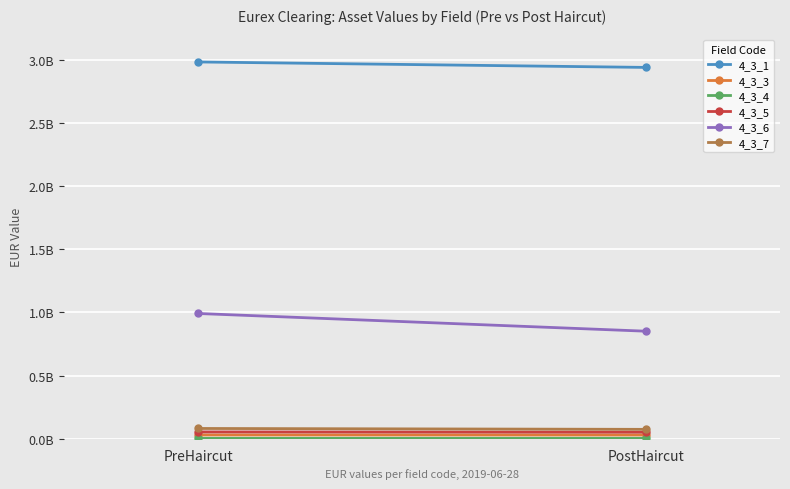

Reading left to right, list all the values displayed in this chart.

4_3_1: 2983771620.1	2940511474.4
4_3_3: 30357476.1	29917338.9
4_3_4: 2964813.5	2921828.2
4_3_5: 54303489.8	52342976.9
4_3_6: 992049796.1	851893595.3
4_3_7: 81682647.8	74685429.2